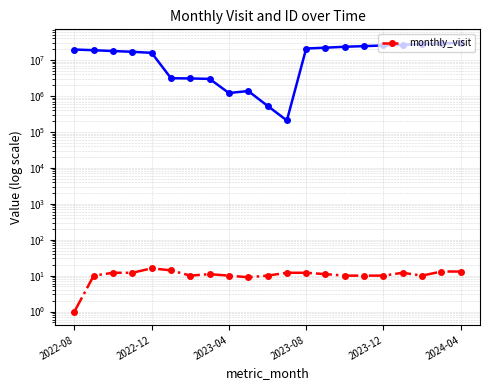

At which category does the data reach its first local valley?

6